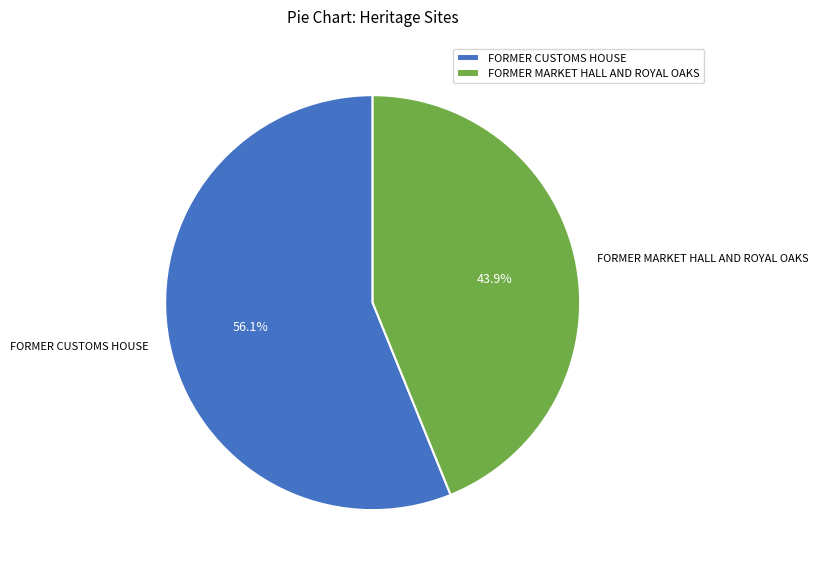

To the nearest percent, what percentage of the pie is FORMER MARKET HALL AND ROYAL OAKS?

44%